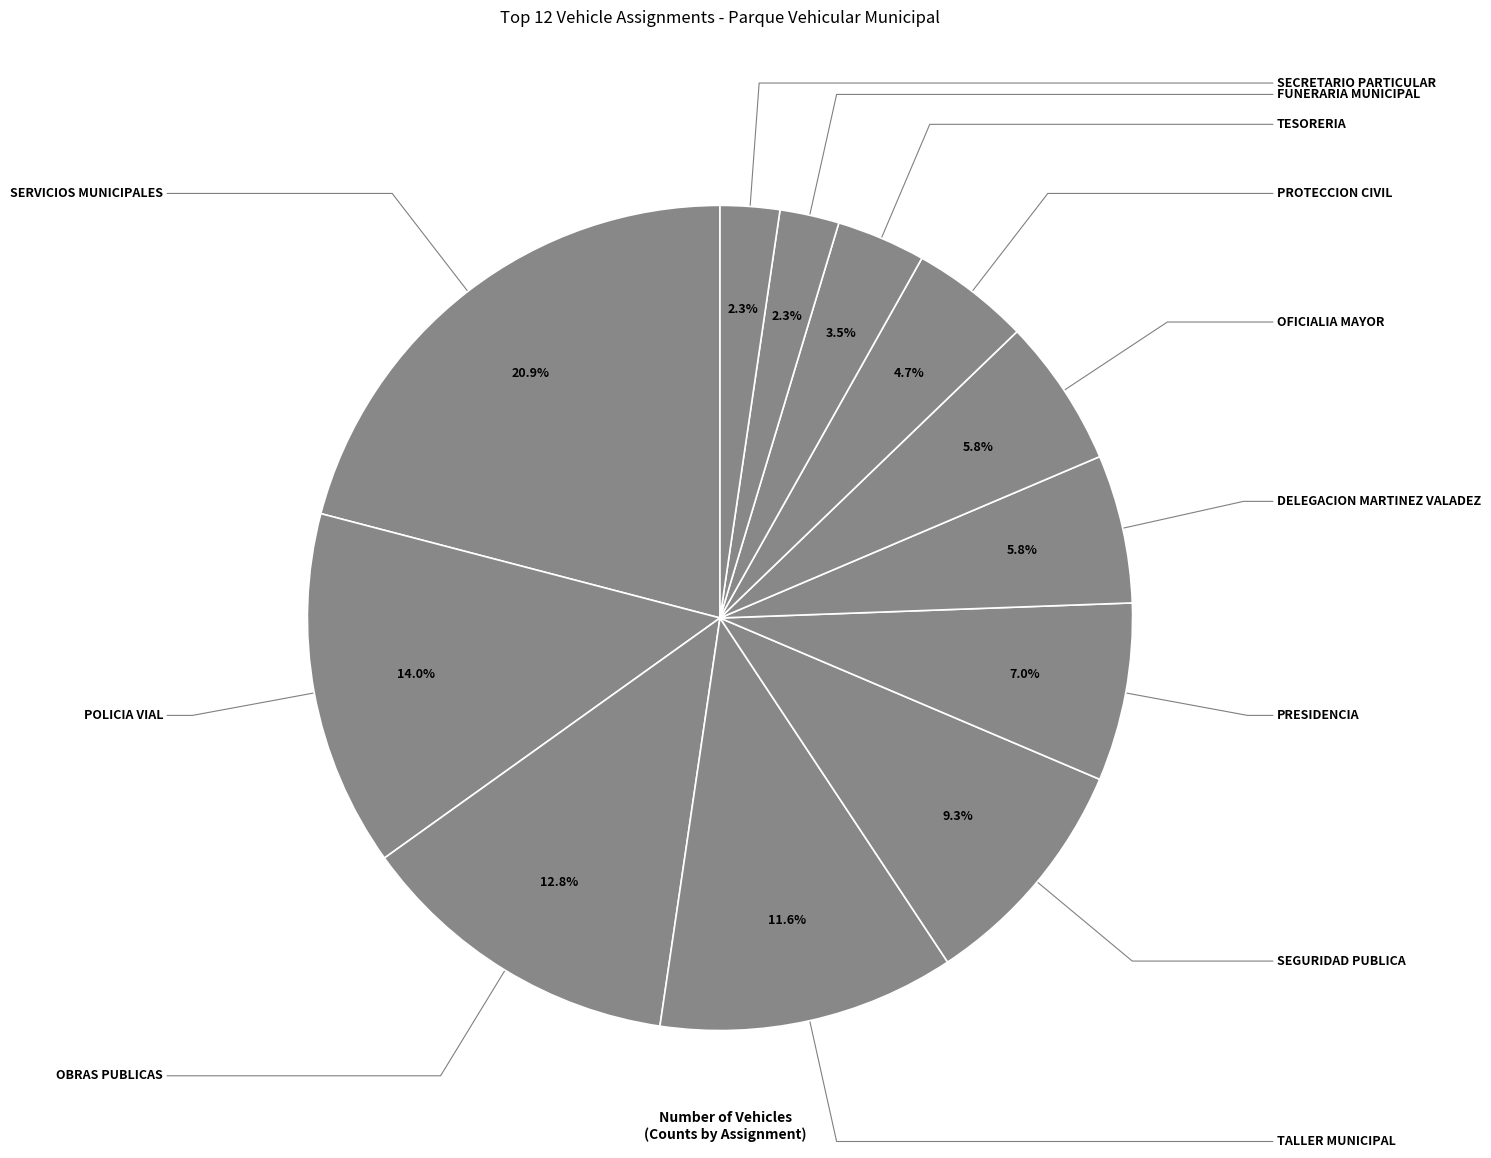

Is there any slice that represents more than half of the pie?

No